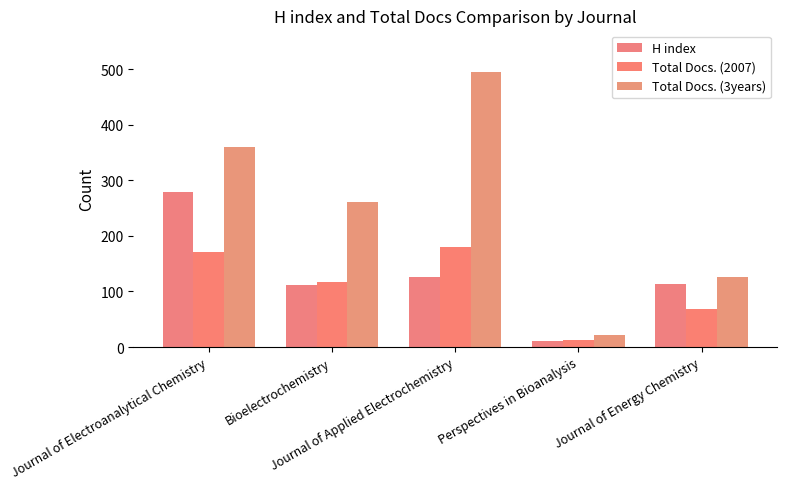

What is the value of the Total Docs. (3years) bar at the 2nd from the left?

262